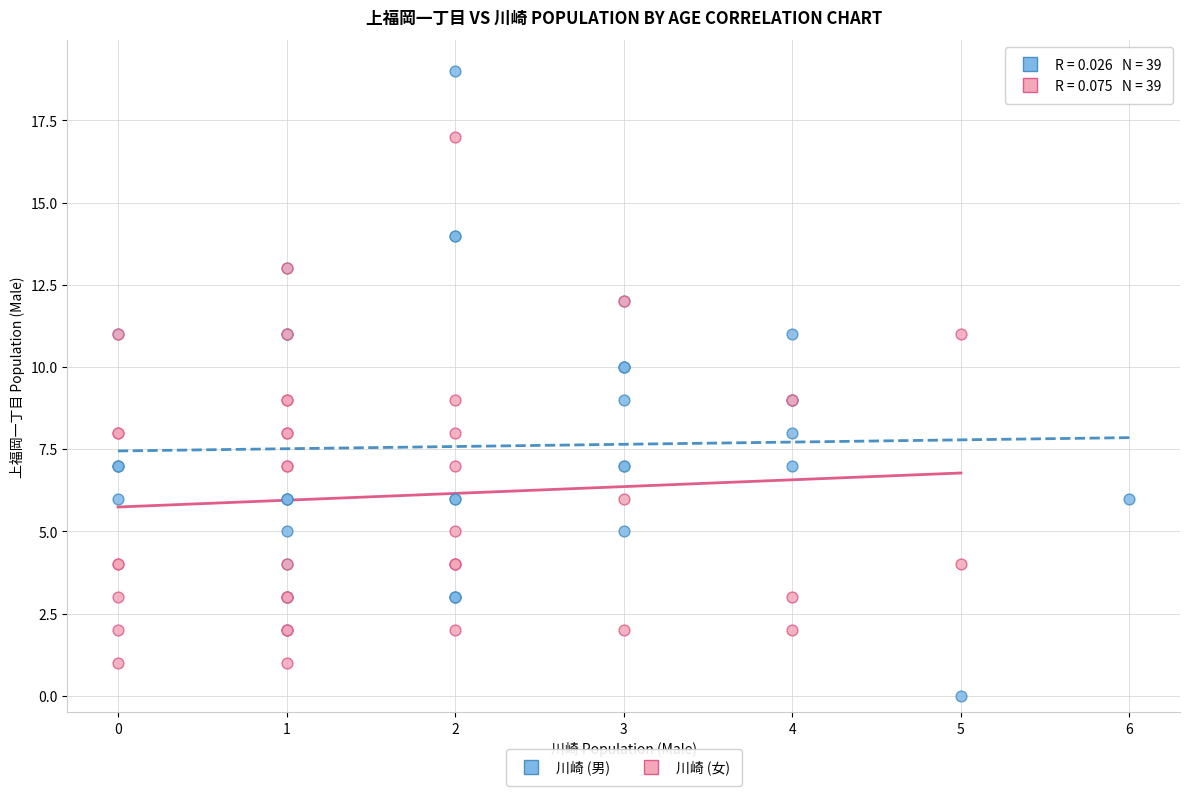

Which series reaches the minimum Y coordinate?

川崎 (男)